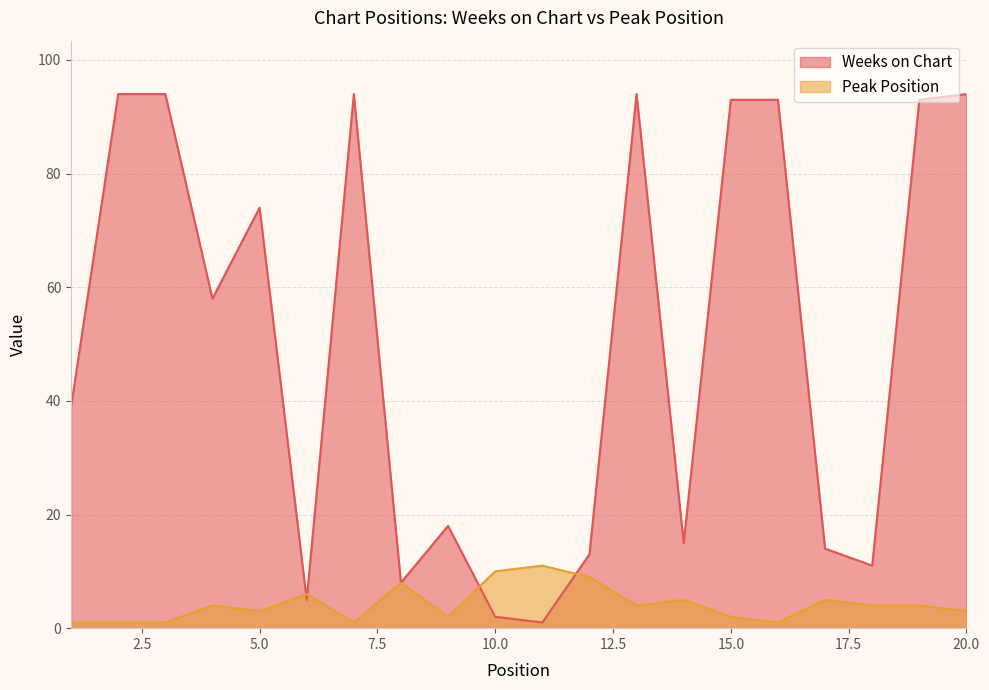

Which series has the largest total across all categories?

Weeks on Chart